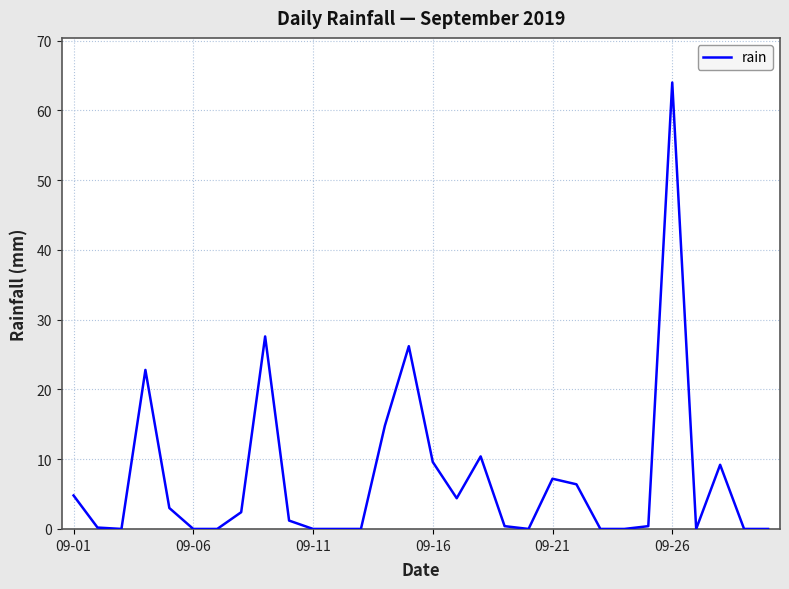

What is the difference between the maximum and minimum values?

64.0